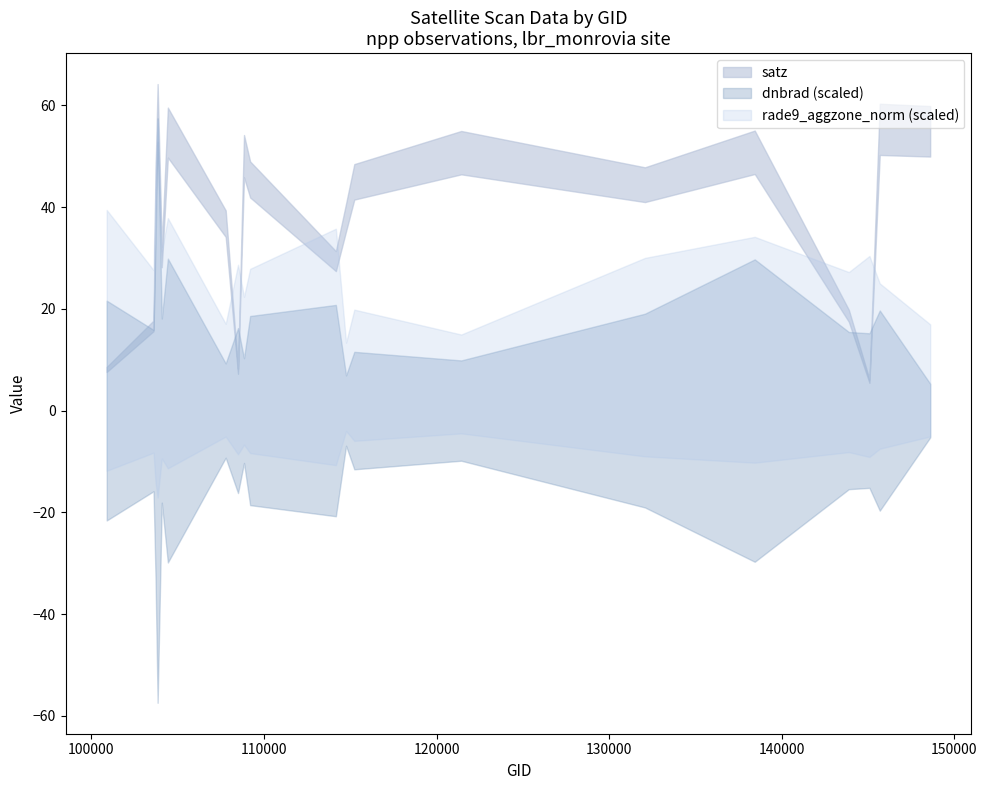

The value of rade9_aggzone_norm at 107782 is 0.1. True or false?

False